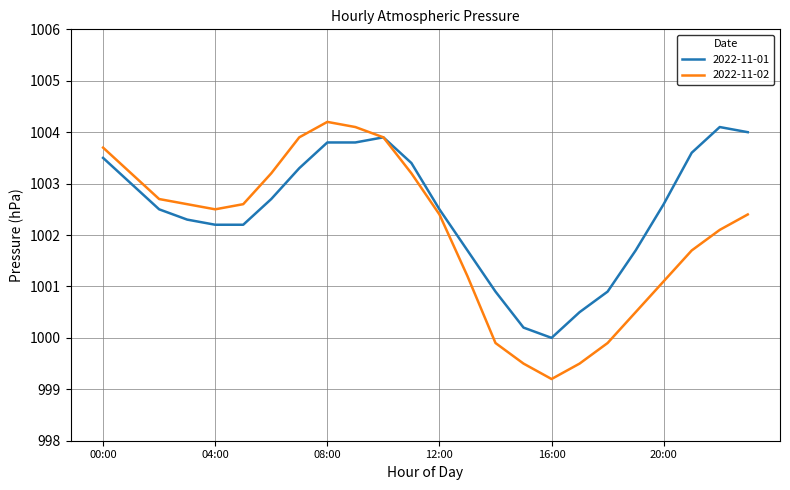

Which series has the largest total across all categories?

2022-11-01